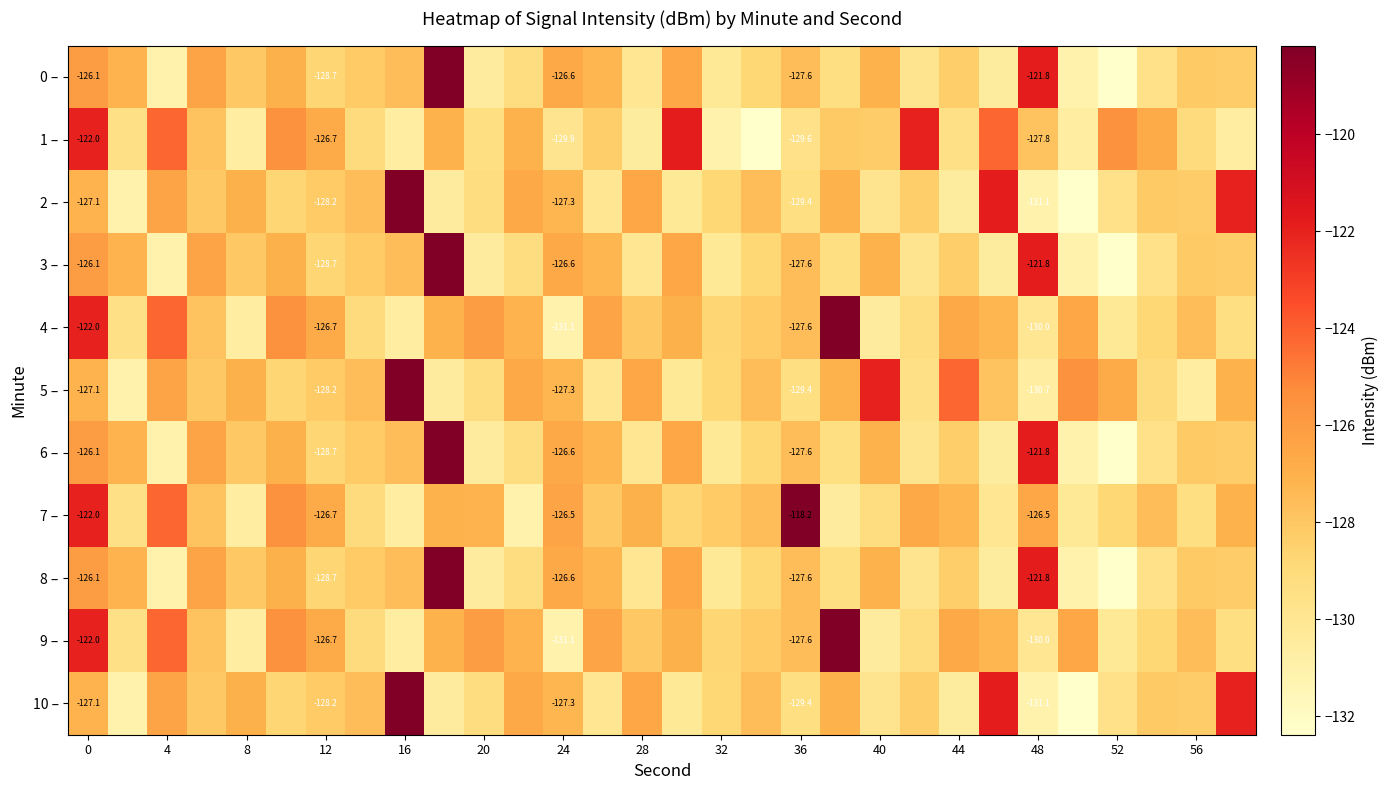

What is the difference between the maximum and second lowest values in the 2 – series?

12.9